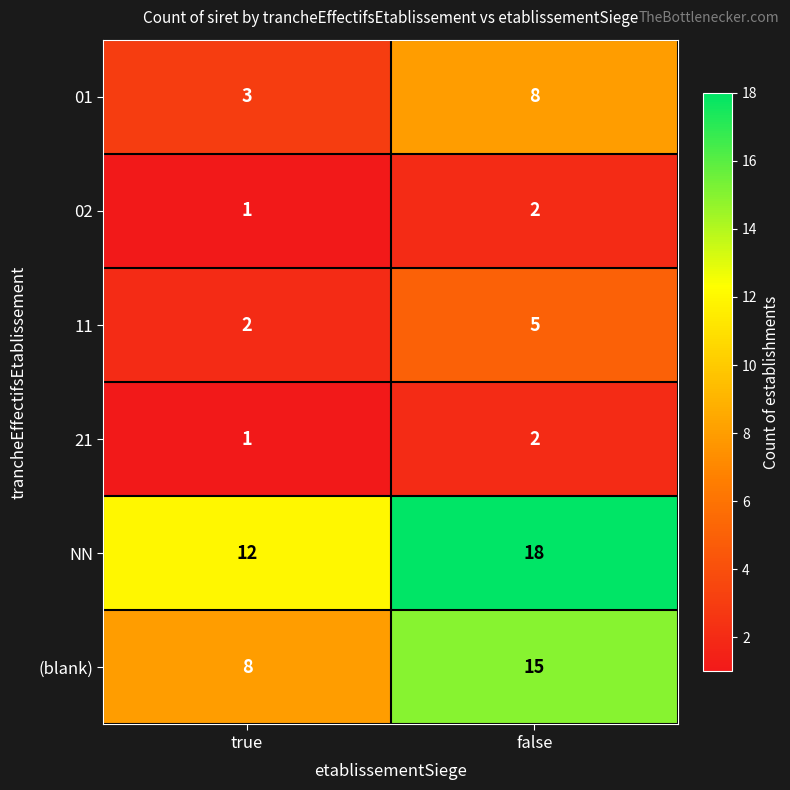

Reading left to right, list all the values displayed in this chart.

01: true=3	false=8
02: true=1	false=2
11: true=2	false=5
21: true=1	false=2
NN: true=12	false=18
(blank): true=8	false=15